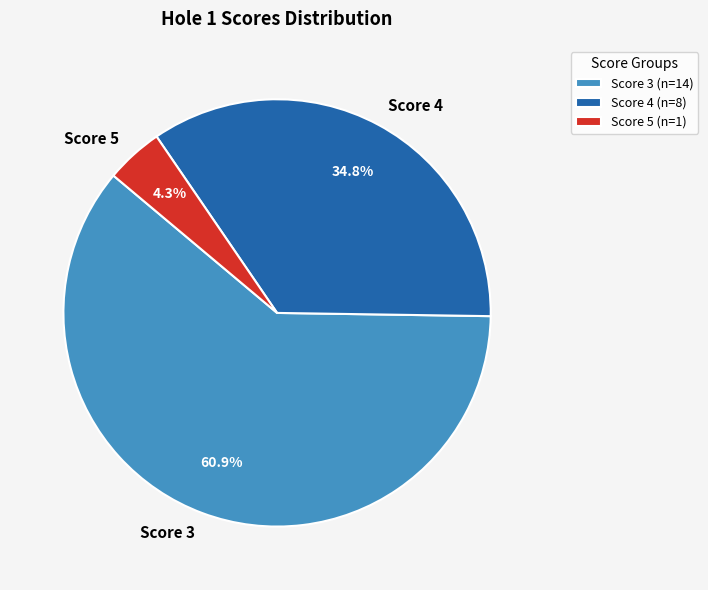

Is there any slice that represents more than half of the pie?

Yes